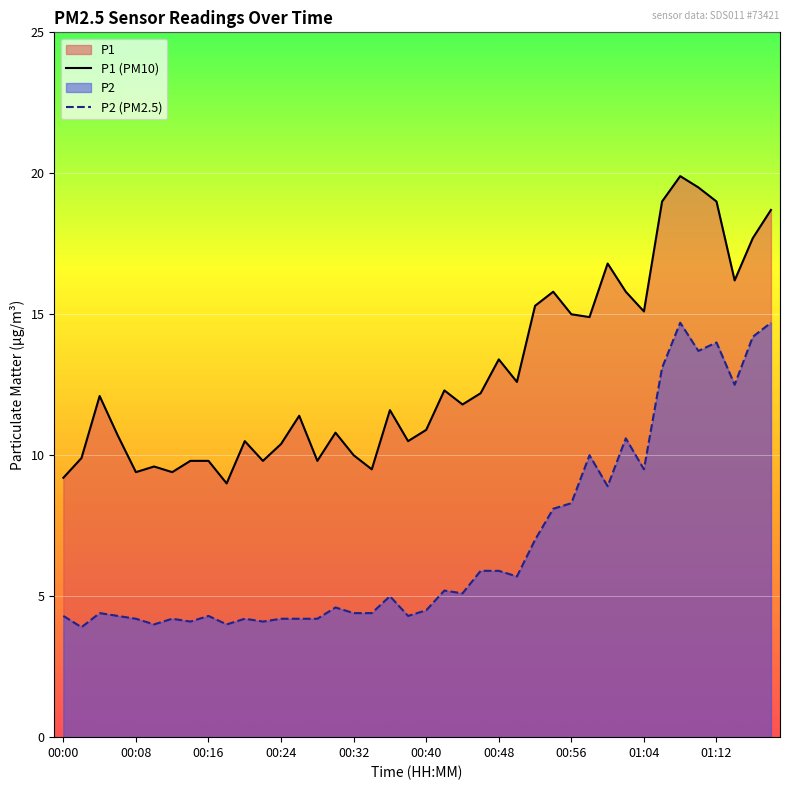

At which category is the sum across all series the highest?

34